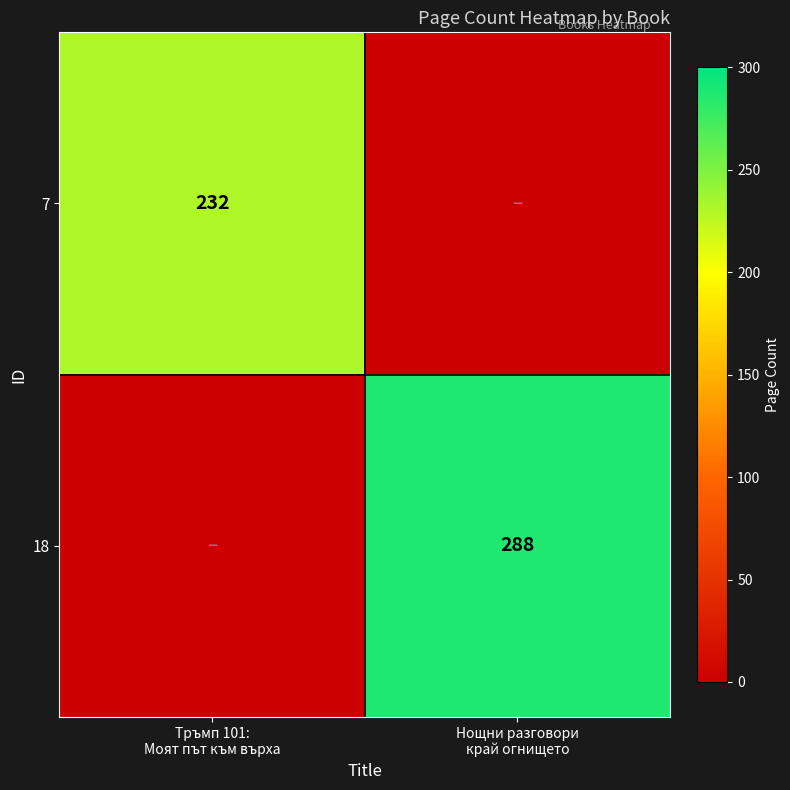

Which series has the largest range (max minus min)?

18